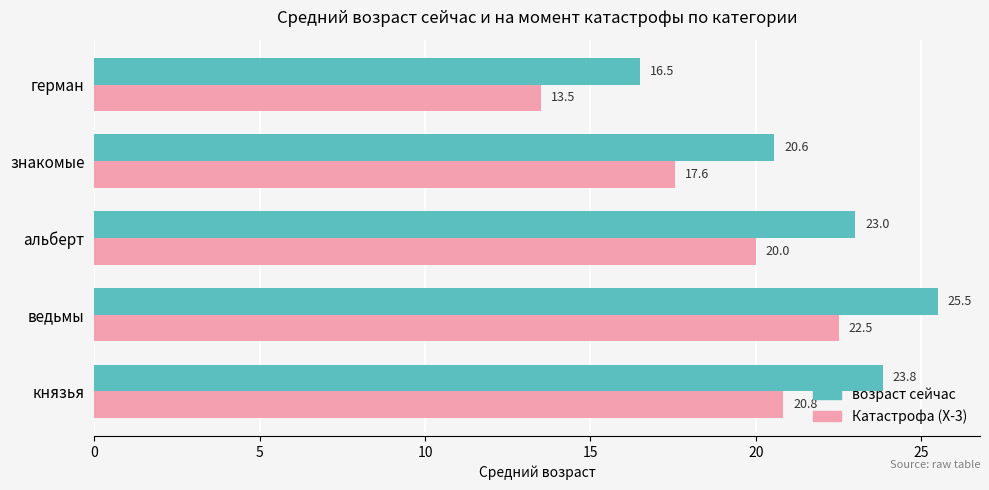

Where is возраст сейчас nearest to the value 21?

знакомые